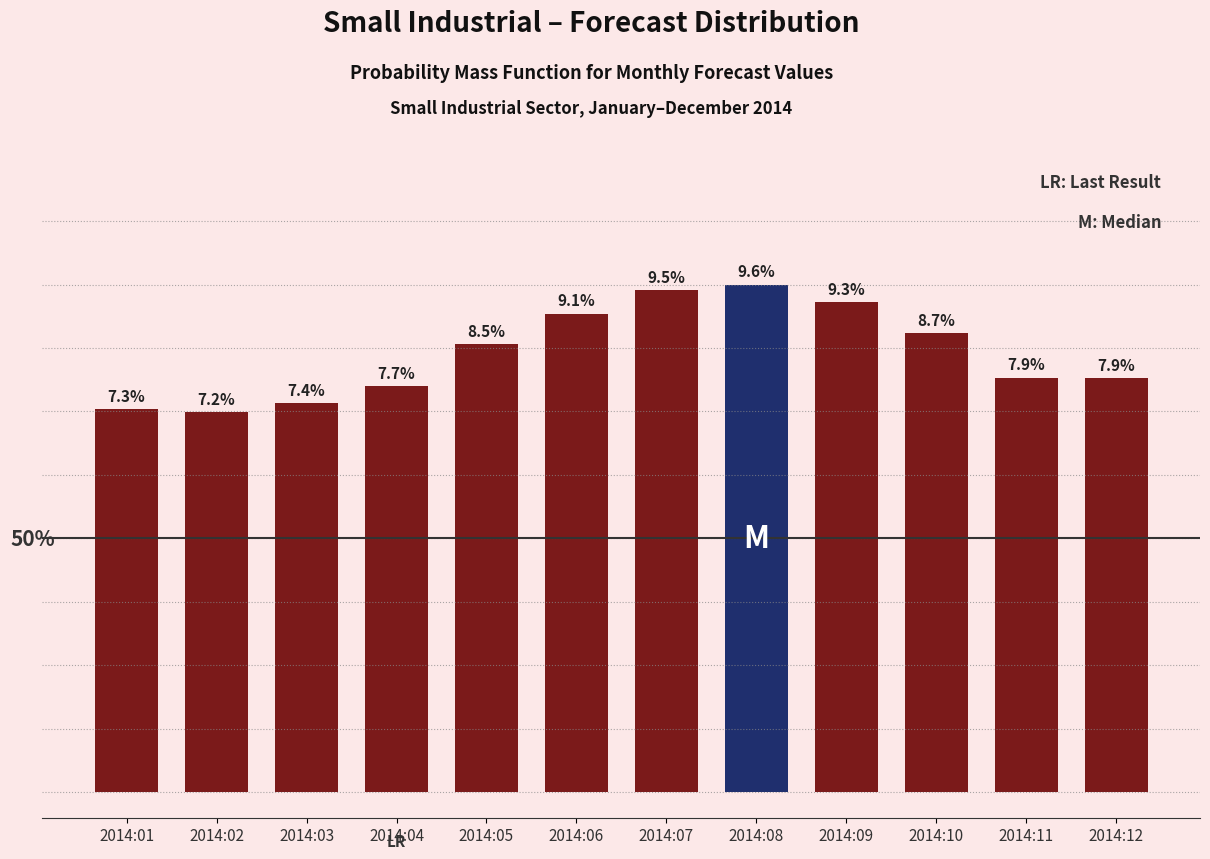

Between 2014:04 and 2014:11, which is larger?

2014:11